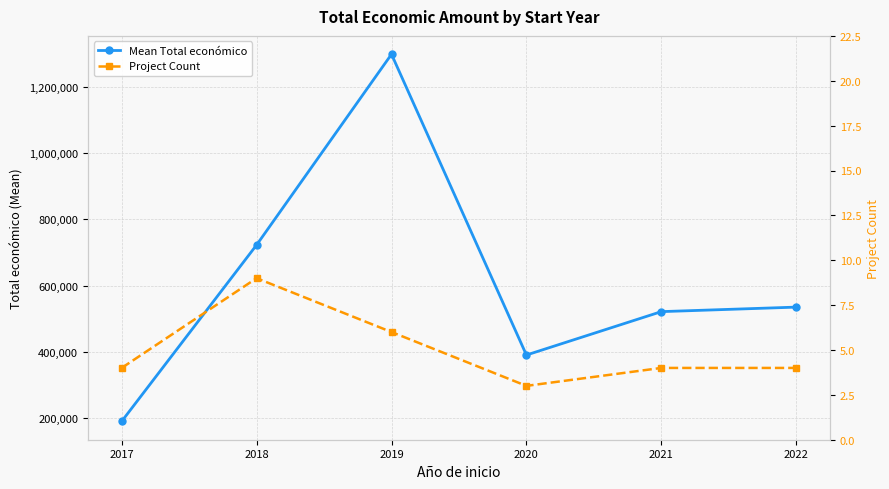

Which has a higher value, 2021 or 2017?

2021